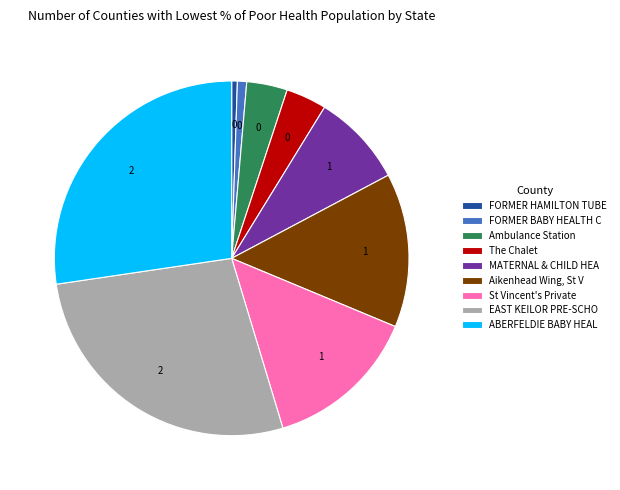

Approximately how many times larger is the value at ABERFELDIE BABY HEAL compared to EAST KEILOR PRE-SCHO?

1.0